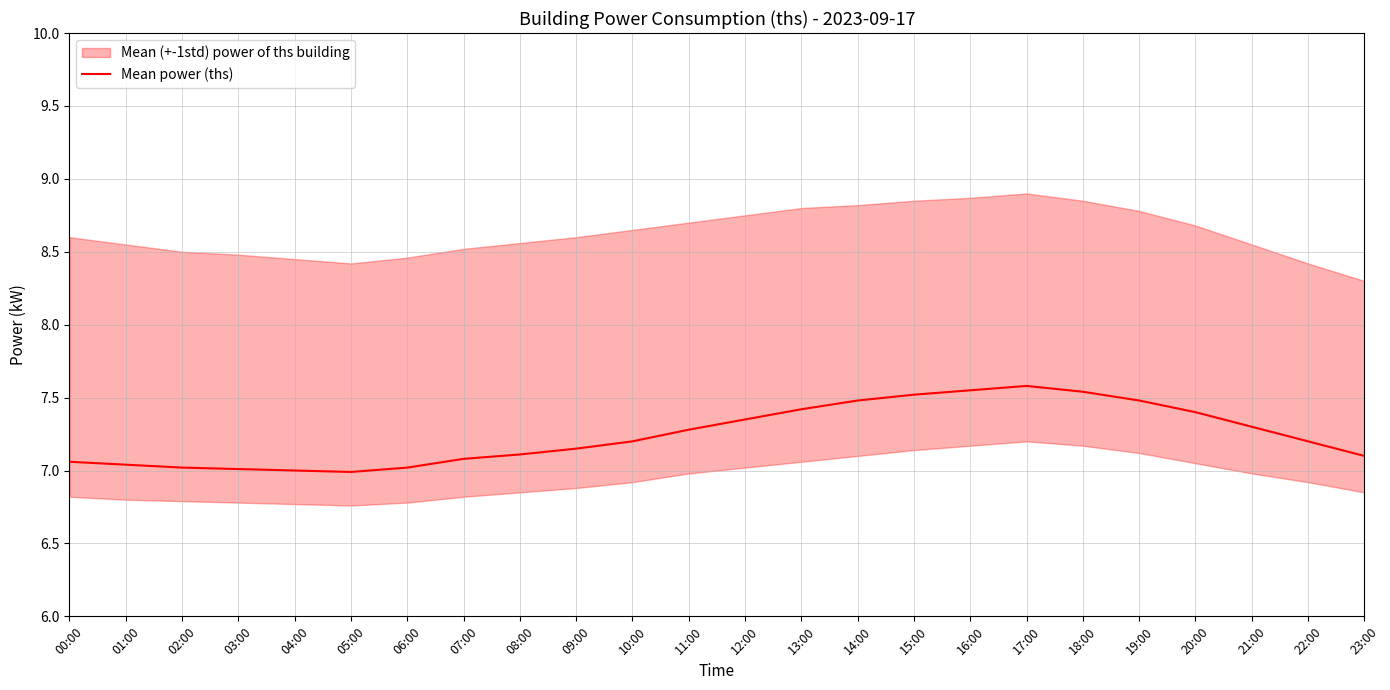

What is the change in value from 00:00 to 09:00?

+0.1